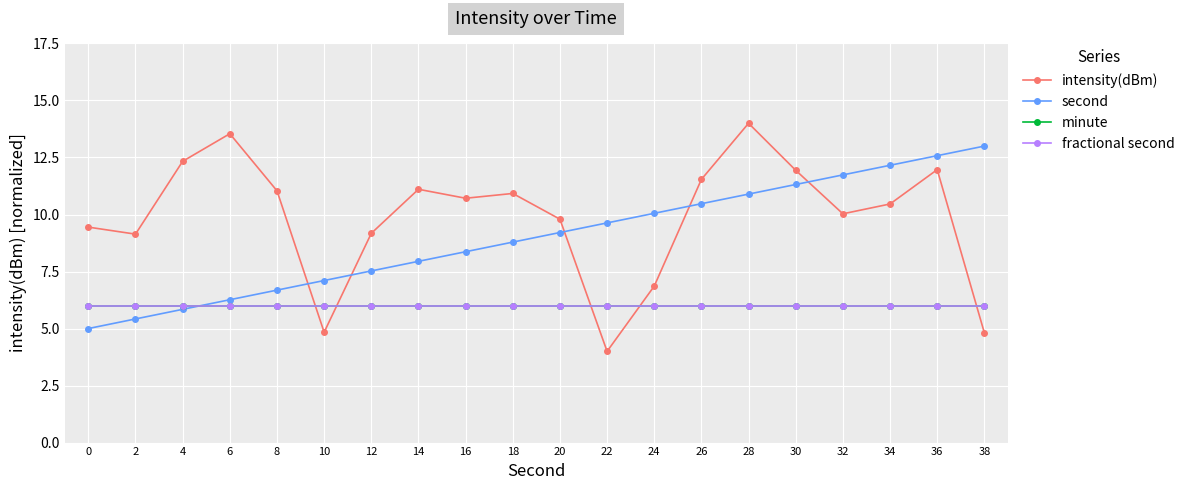

Which label corresponds to the largest value in the chart?

28